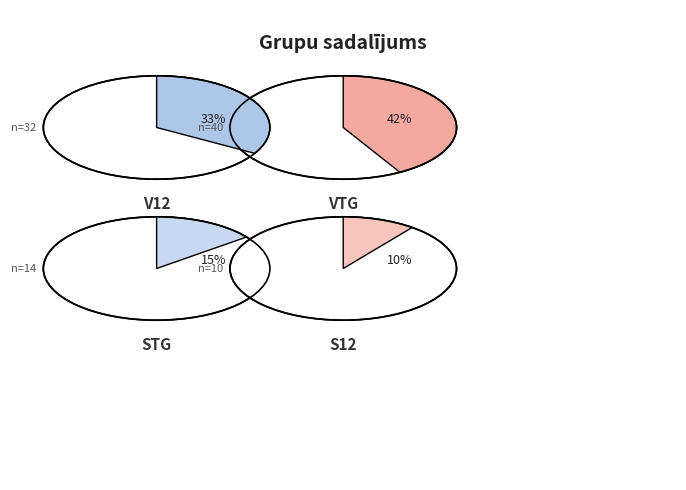

To the nearest percent, what is the combined percentage of V12 and STG?

48%